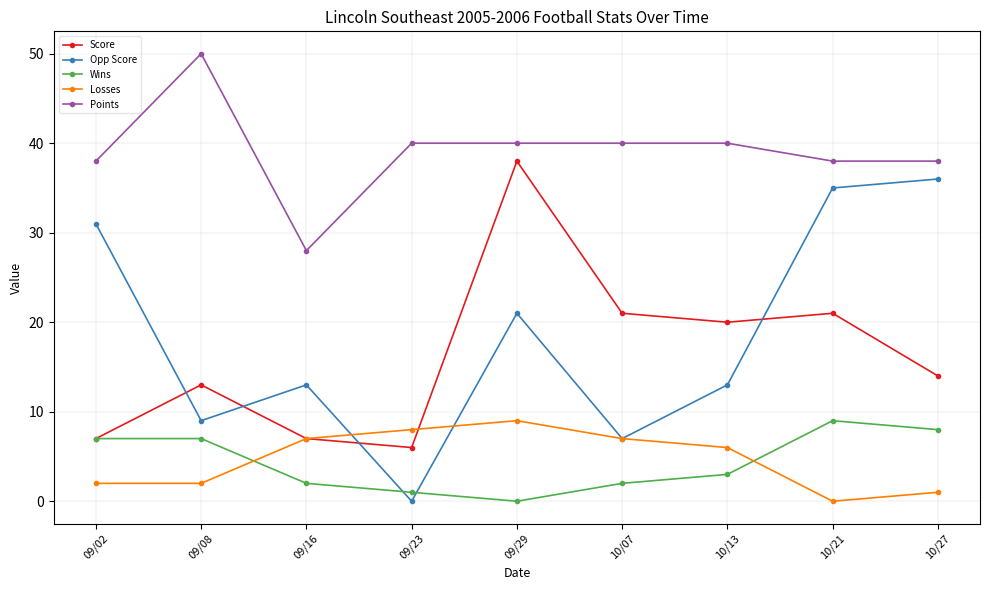

Between 09/08 and 09/23, which series saw the biggest shift?

Points